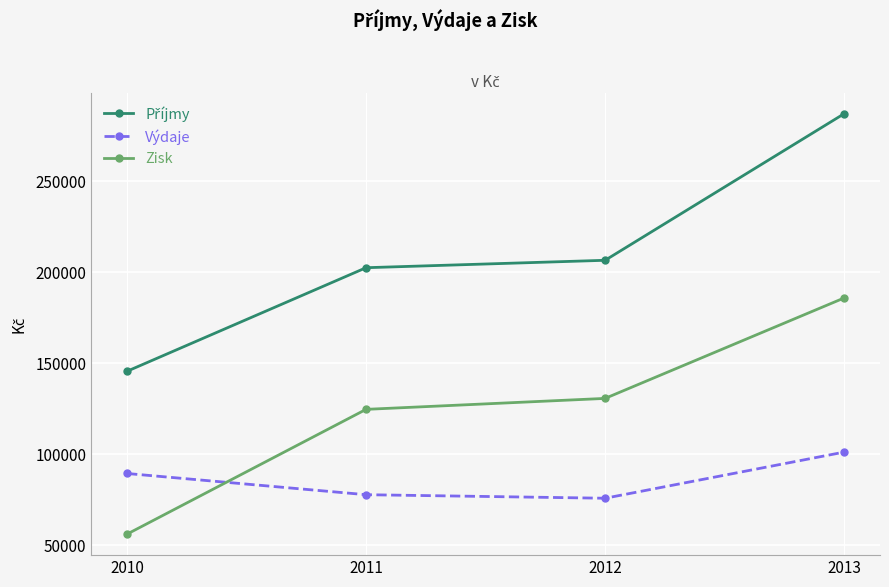

What is the sum of all Výdaje values?

344495